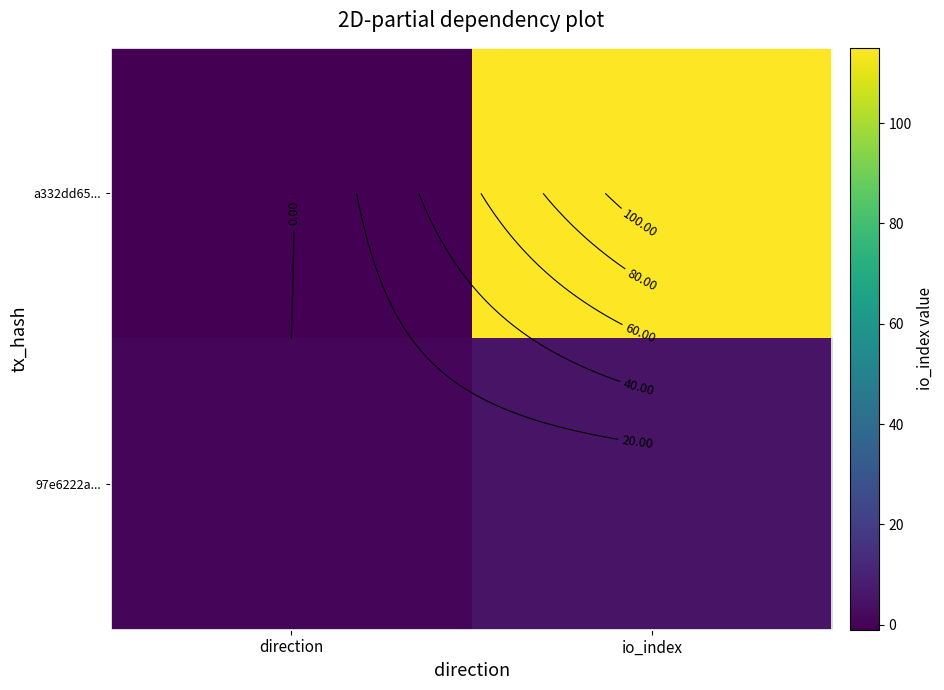

What is the sum of all a332dd65... values?

114